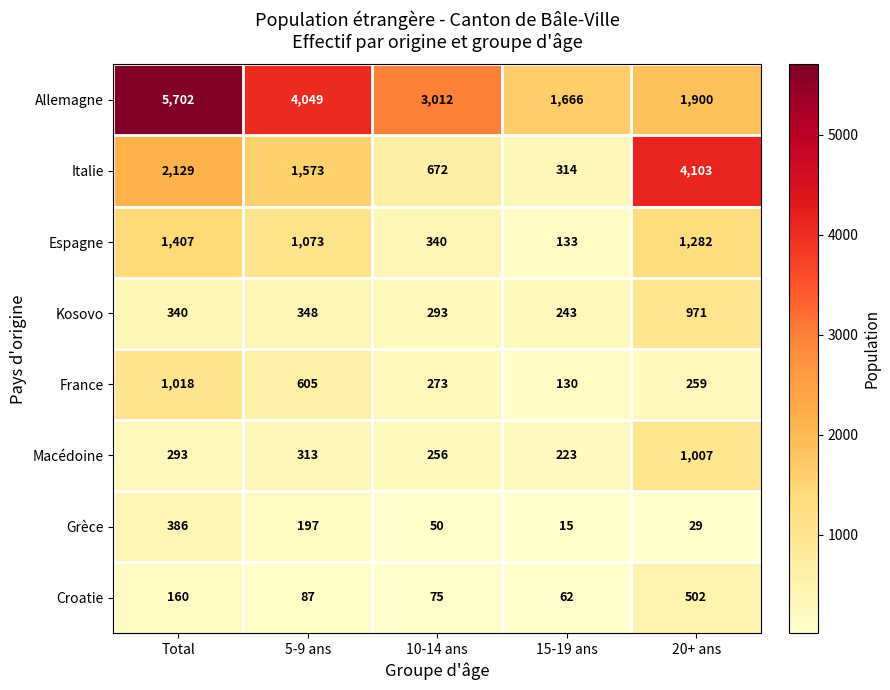

Which category has the highest value across all series?

Total